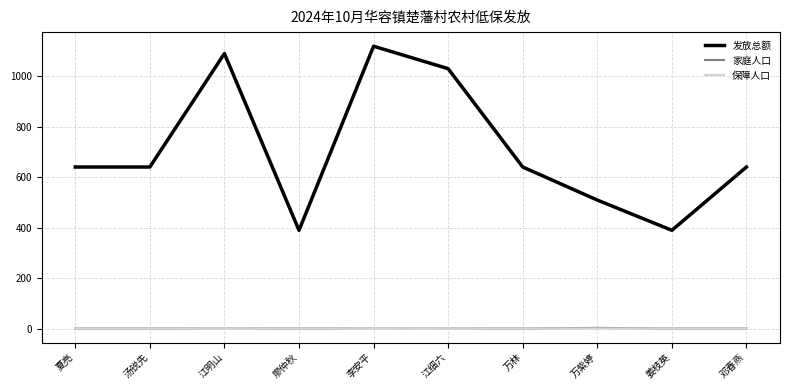

Is it true that 发放总额 equals 551 at 廖仲秋?

False